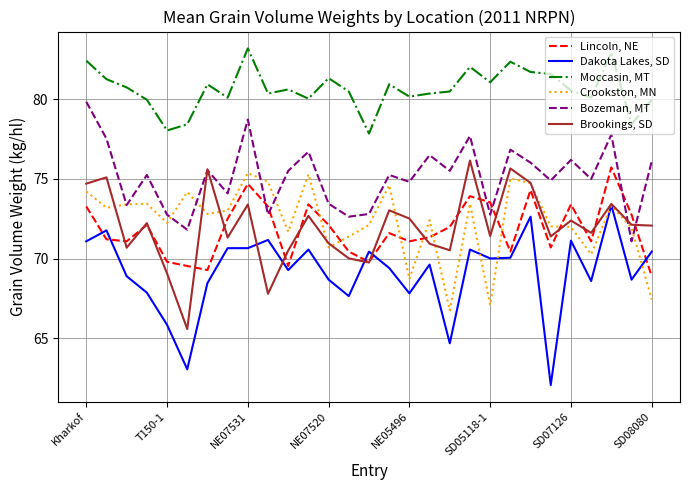

Rank the series by their maximum value, from lowest to highest.

Dakota Lakes, SD, Crookston, MN, Lincoln, NE, Brookings, SD, Bozeman, MT, Moccasin, MT